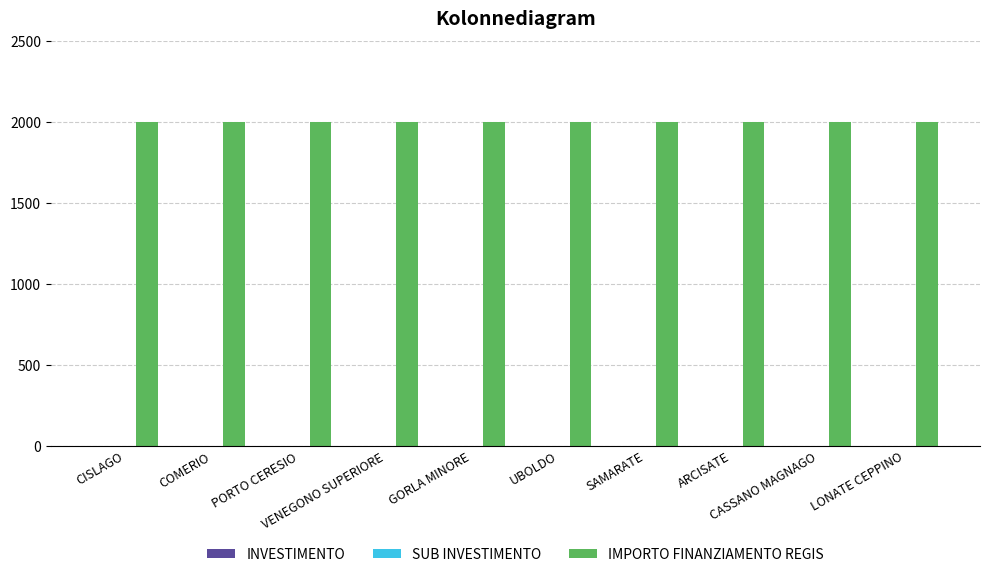

What is the maximum value shown in the chart?

2000.0